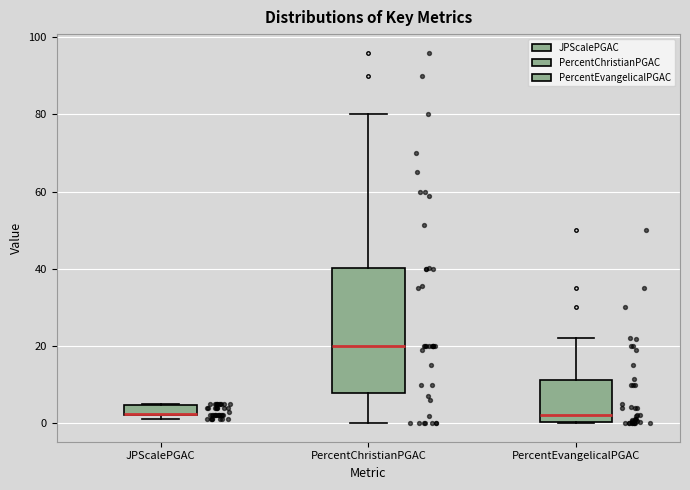

Where is the upper edge of the box for JPScalePGAC on the y-axis? The values are not printed on the chart, so give them approximately, as read against the axis.

4